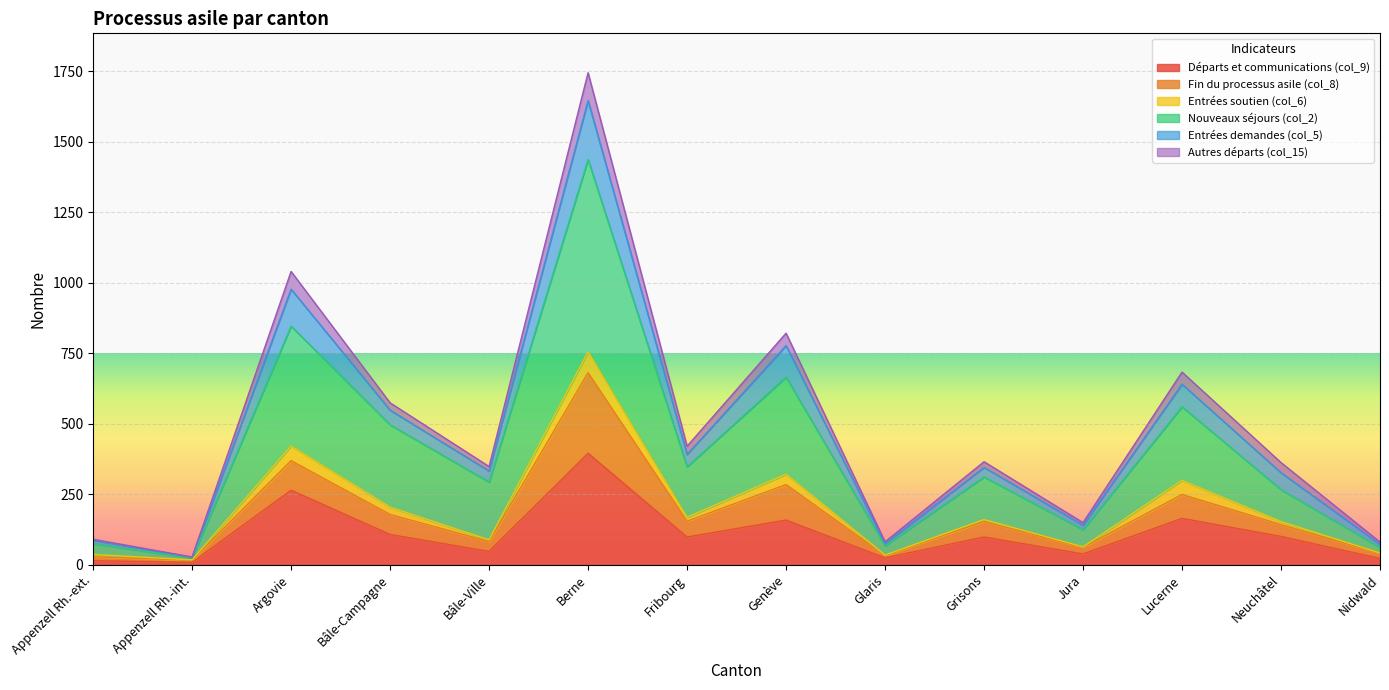

What is the label of the 4th point from the right?

Jura